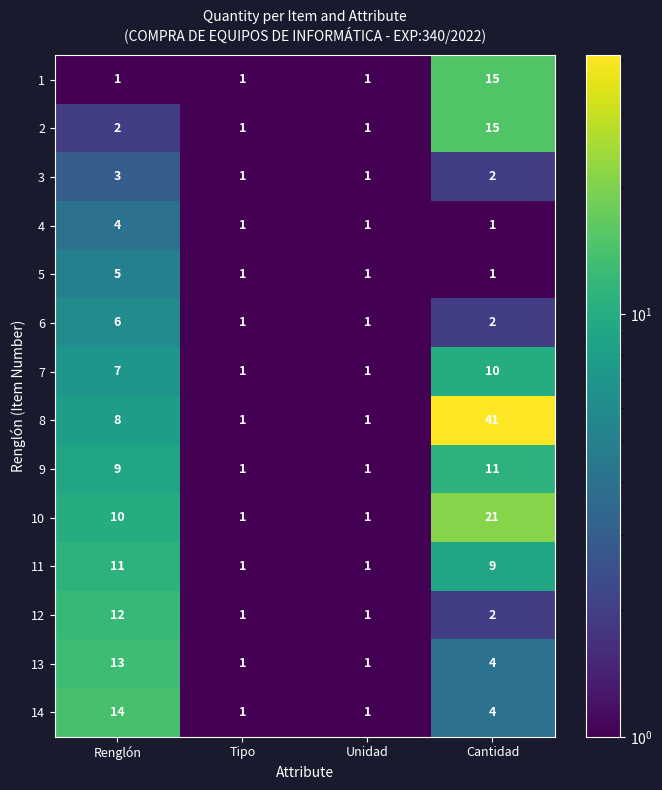

What is the total value across all series at Renglón?

105